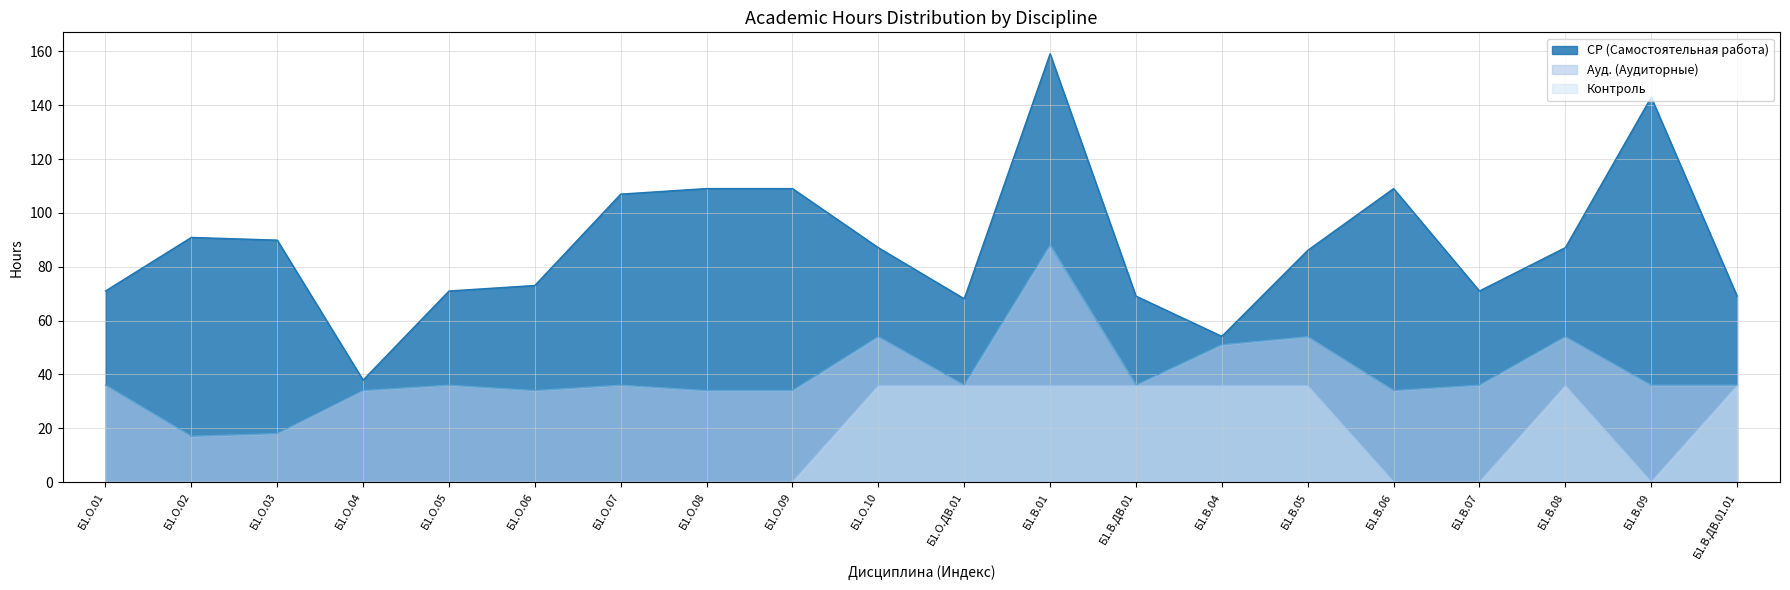

At which category is the sum across all series the highest?

Б1.В.01